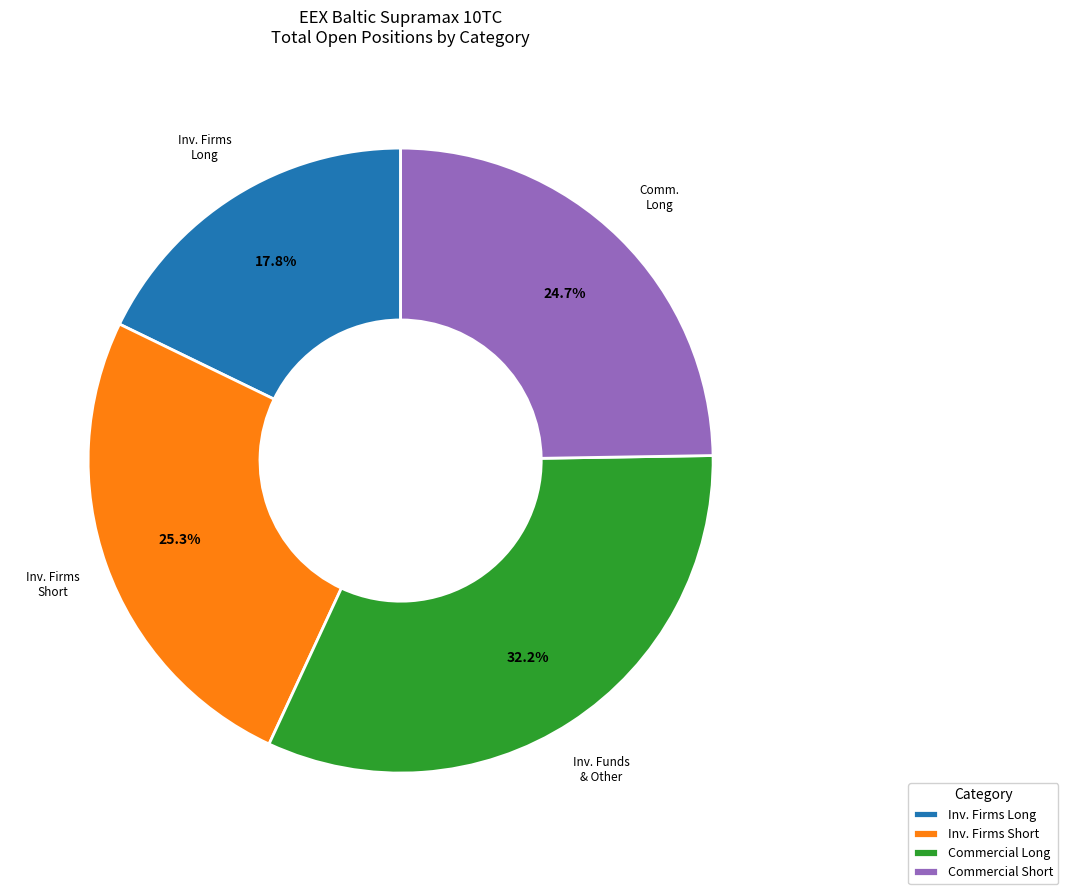

What percentage is NOT represented by Inv. Firms Short?

74.7%